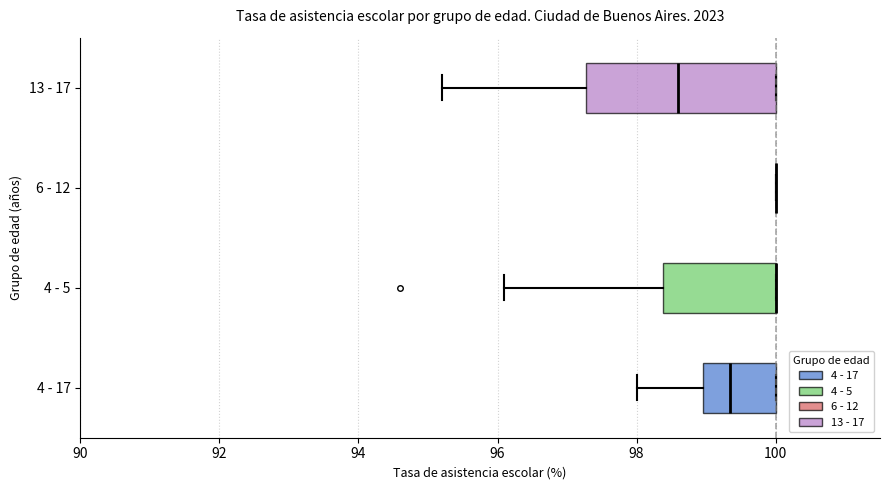

Reading bottom to top, read every box against the x-axis: the position of its median line, the range the box covers, and the ends of its whiskers. The values are not printed on the chart, so give them approximately, as read against the axis.

4 - 17: median 99.4, box 99.0 to 100.0, whiskers 98.0 to 100.0
4 - 5: median 100.0 (drawn on the box's right edge), box 98.4 to 100.0, whiskers 96.2 to 100.0
6 - 12: box collapsed to a line at 100.0, whiskers 100.0 to 100.0
13 - 17: median 98.6, box 97.2 to 100.0, whiskers 95.2 to 100.0